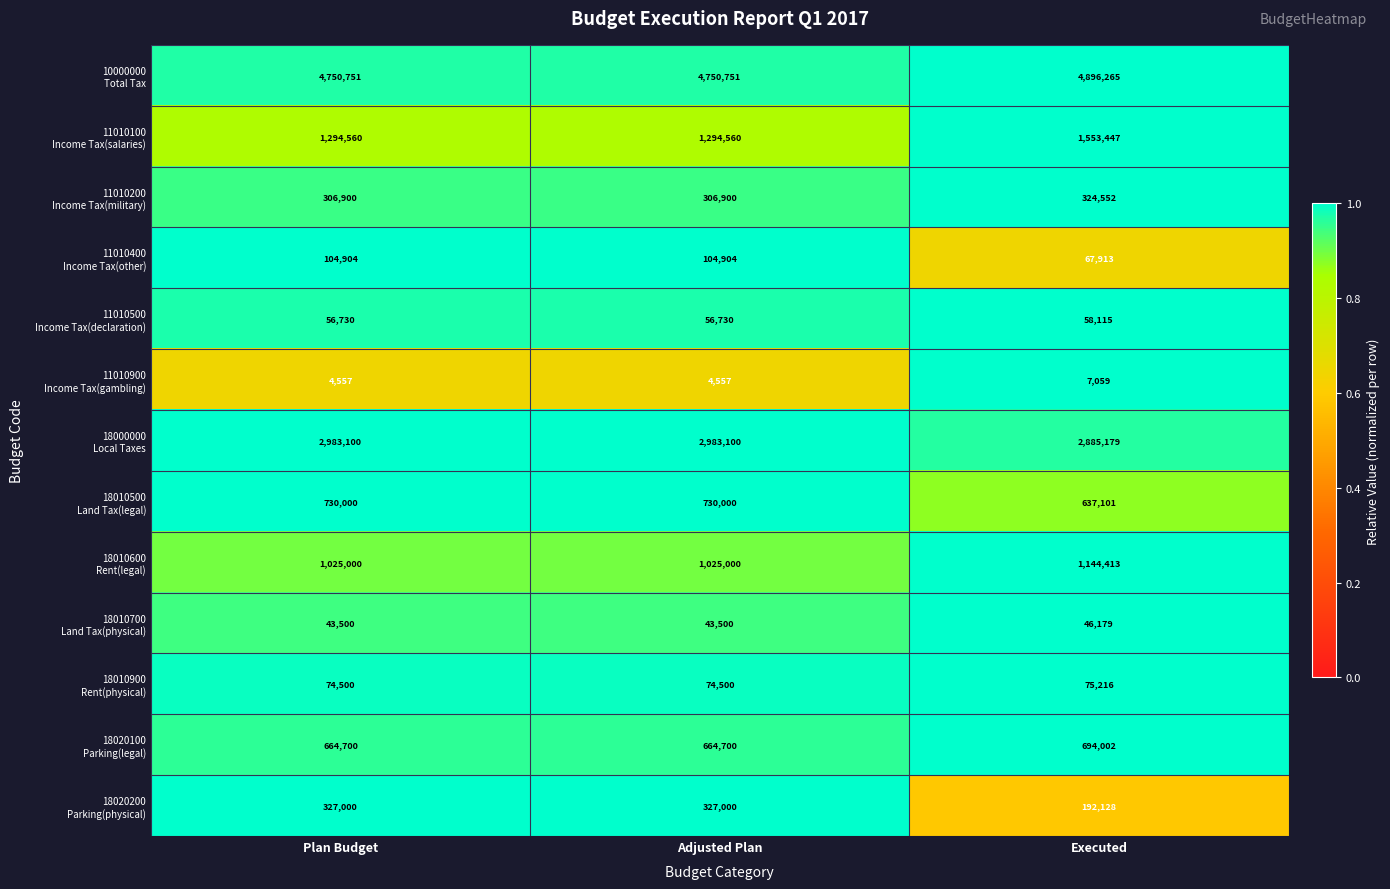

What is the difference between the highest and lowest values at Adjusted Plan?

4746194